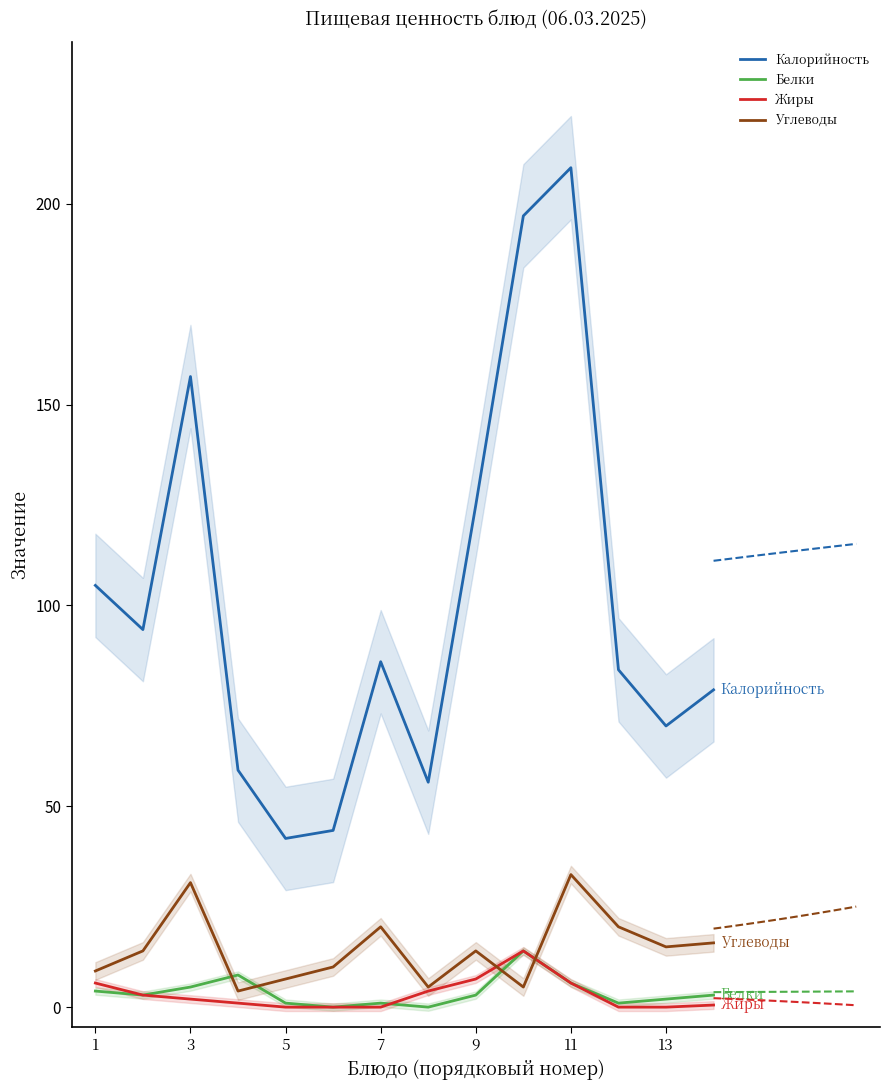

True or false: Калорийность and Белки intersect in this chart.

False